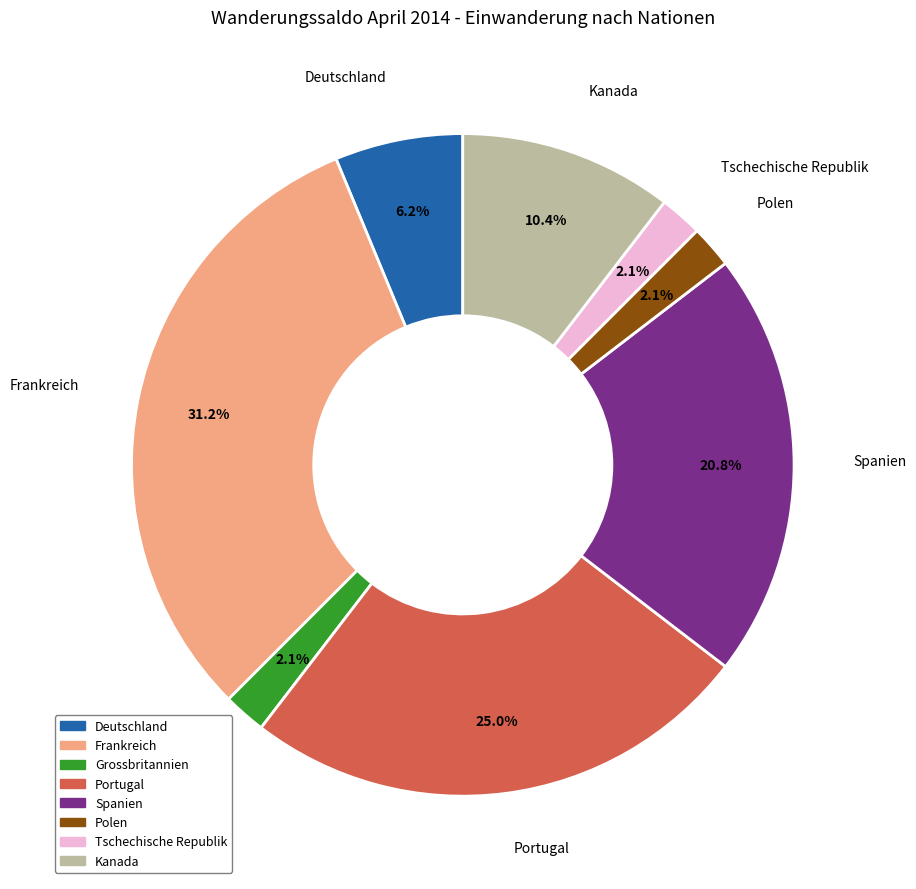

True or false: Kanada accounts for 3% of the total.

False